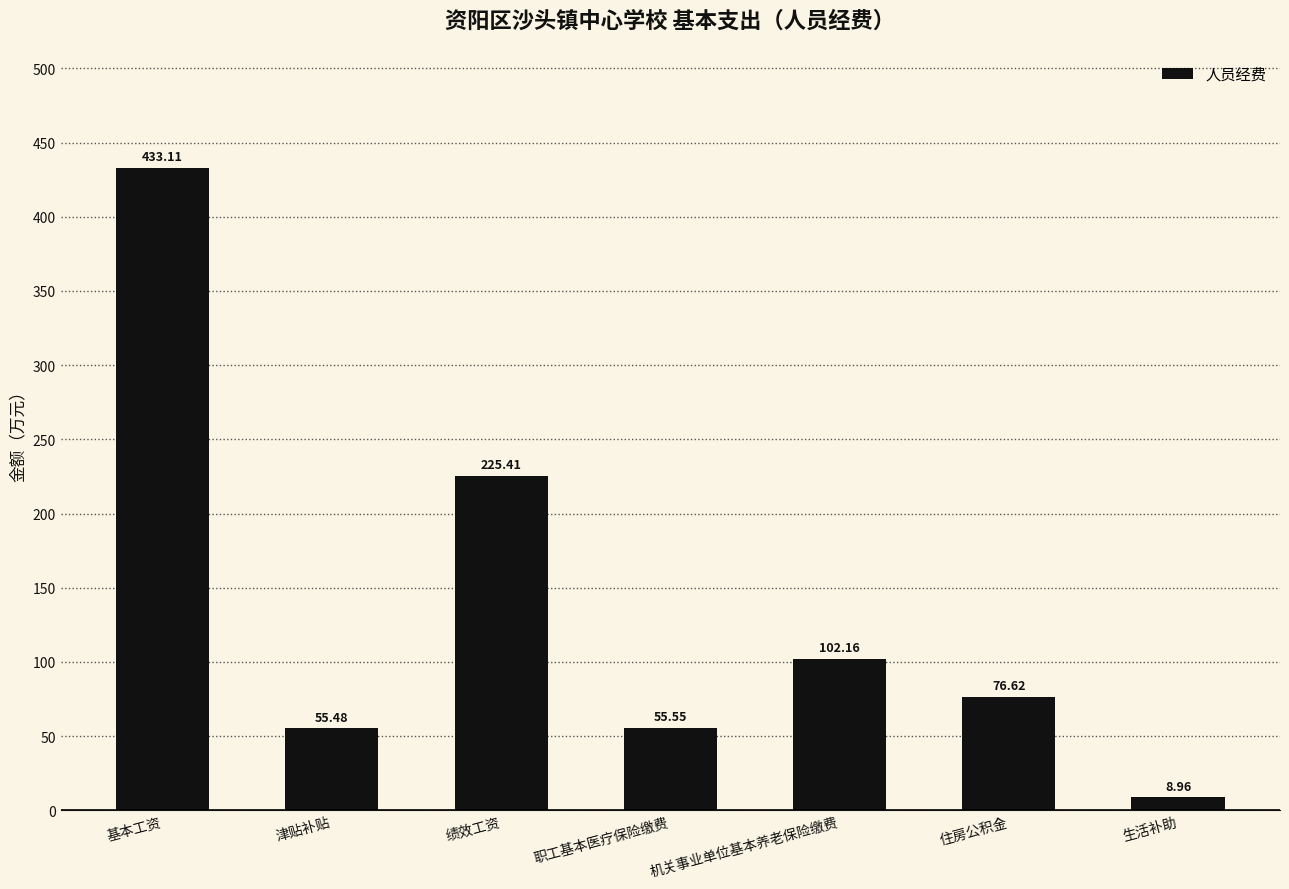

What is the value of the 2nd bar from the left?

55.5